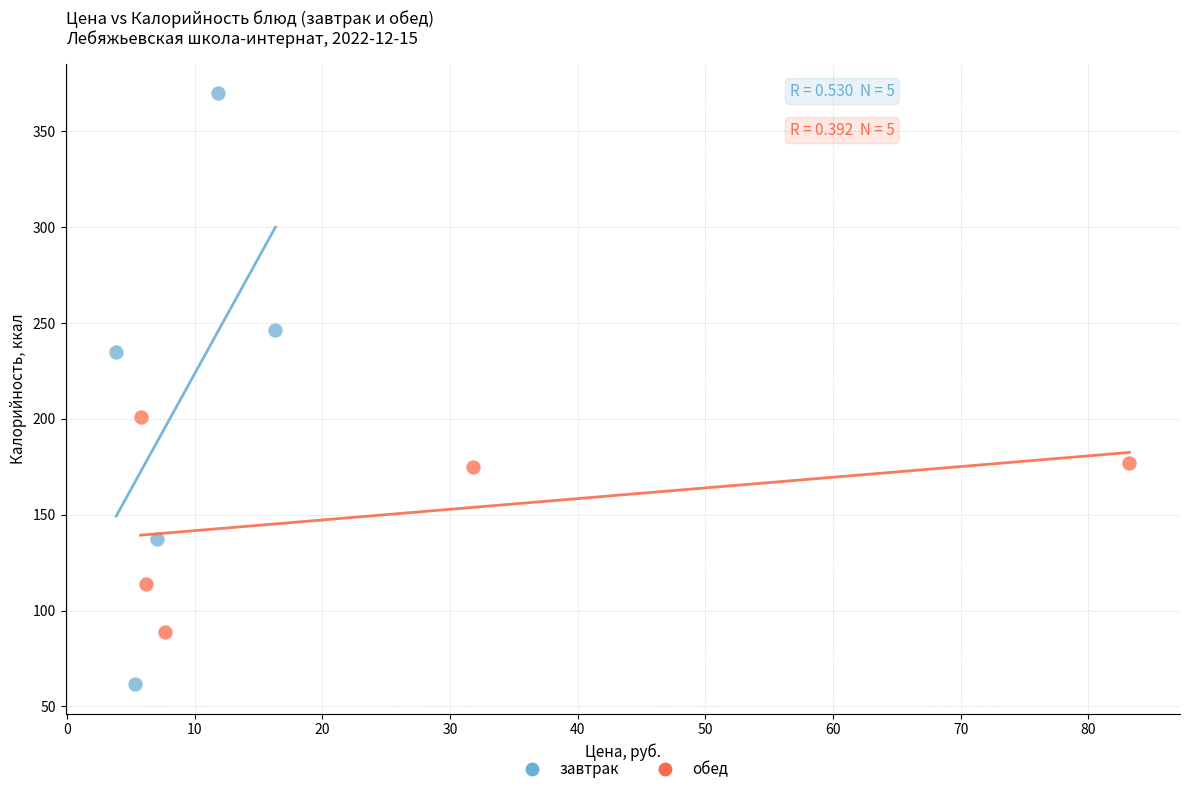

Which series reaches the maximum Y coordinate?

завтрак